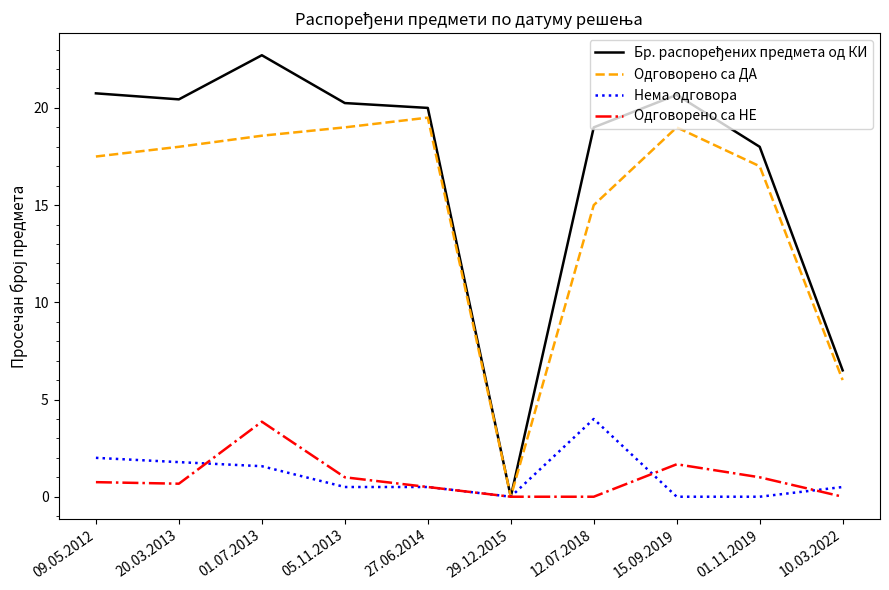

What position from the right is 29.12.2015?

5